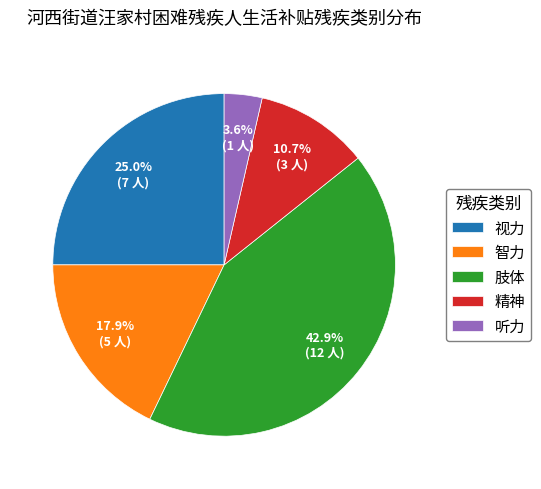

Do 肢体 and 听力 together represent more than half of the pie?

No